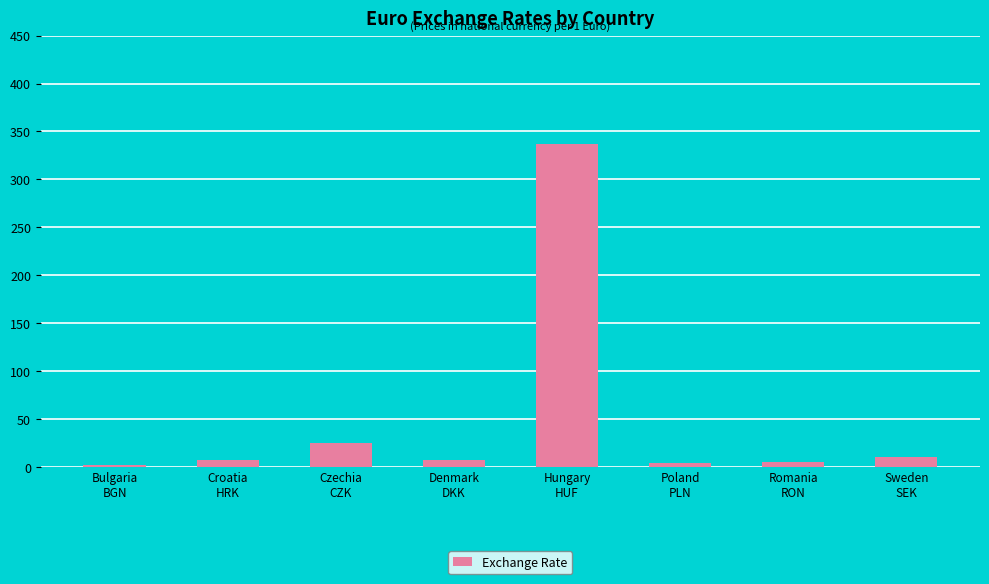

Where does the data first go above 7?

Croatia
HRK